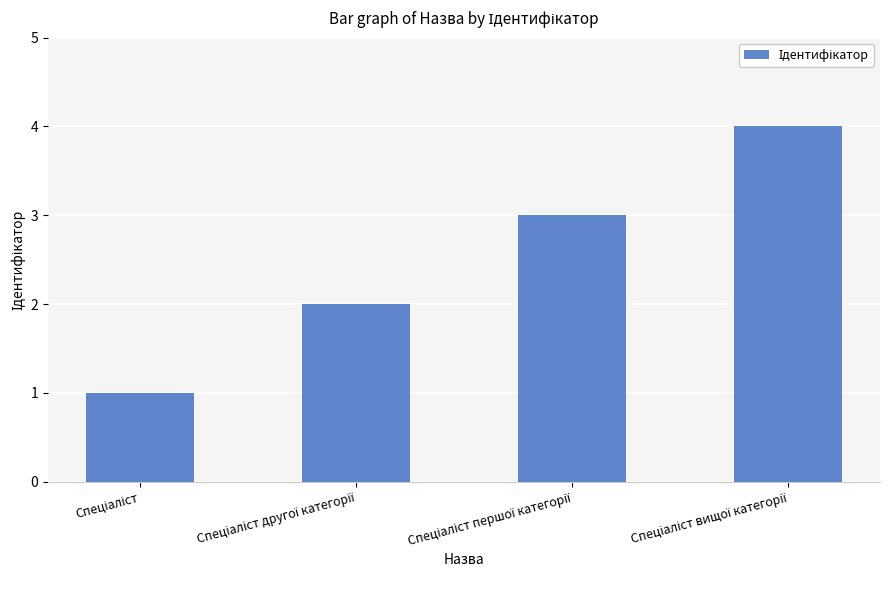

What is the sum of all values?

10